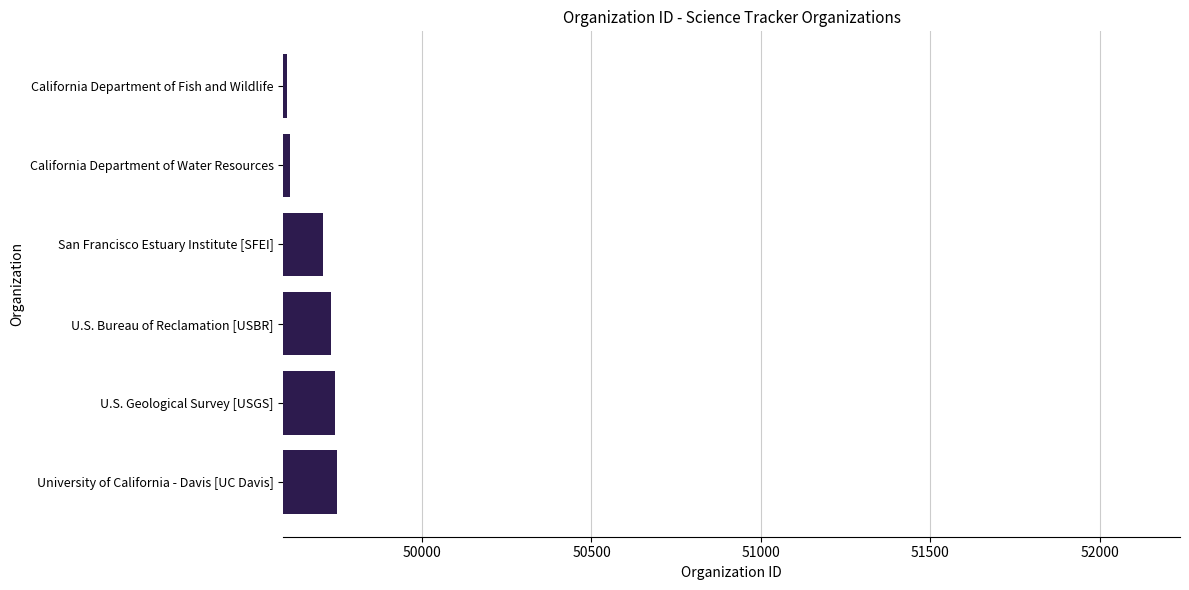

What is the ratio of the value at U.S. Geological Survey [USGS] to the value at San Francisco Estuary Institute [SFEI]?

1.0